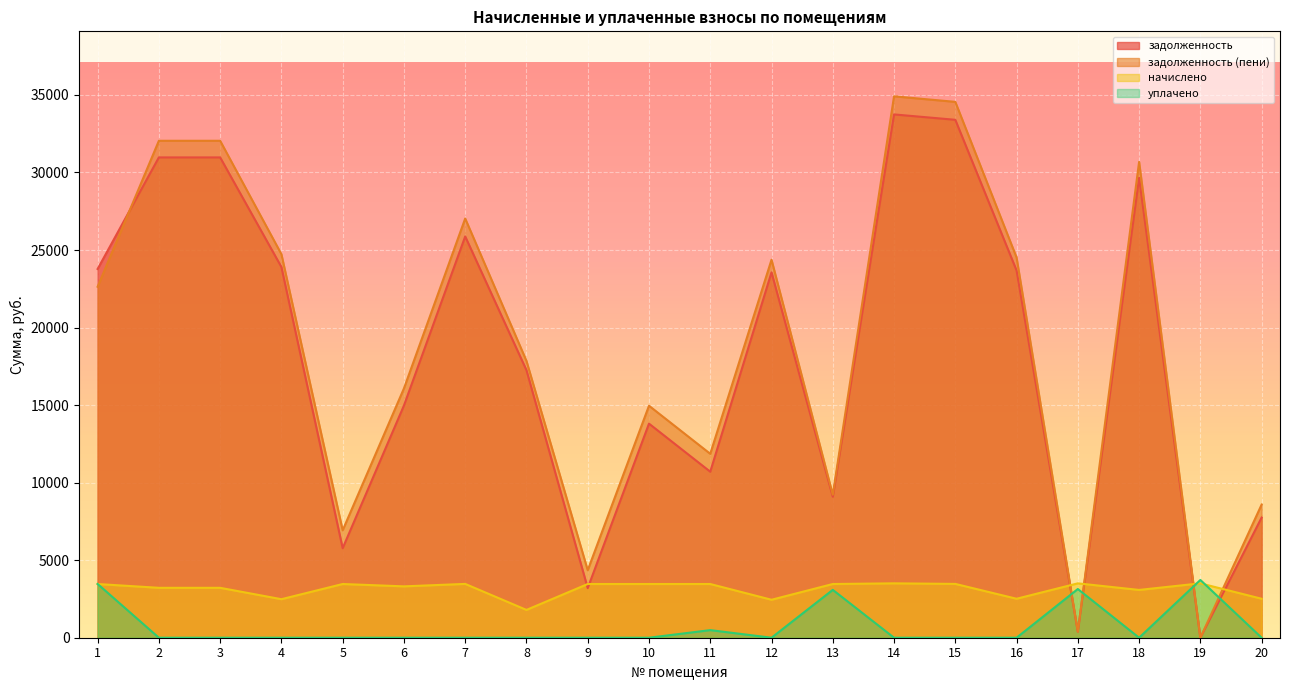

Where is the first local minimum for уплачено?

12